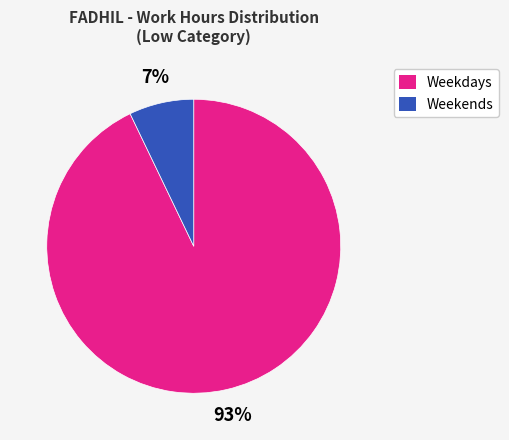

To the nearest percent, what is the average slice percentage?

50%